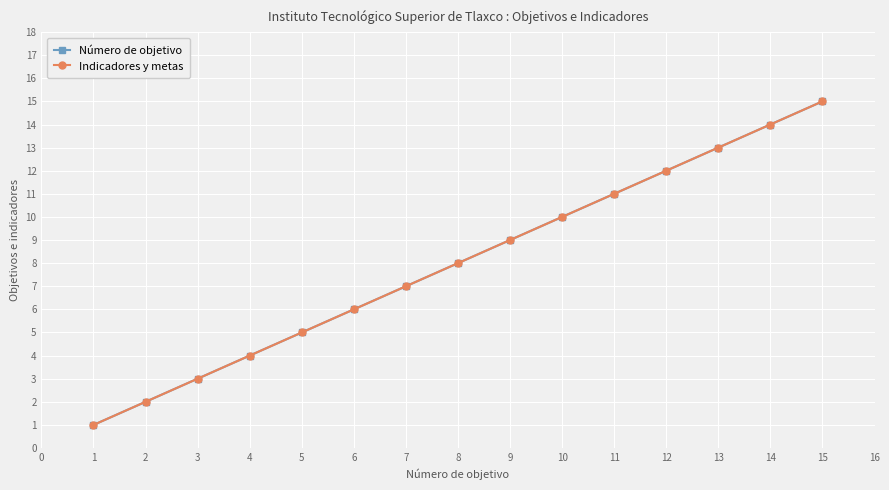

Is the value of Número de objetivo at 12 greater than the value of Indicadores y metas at 13?

No